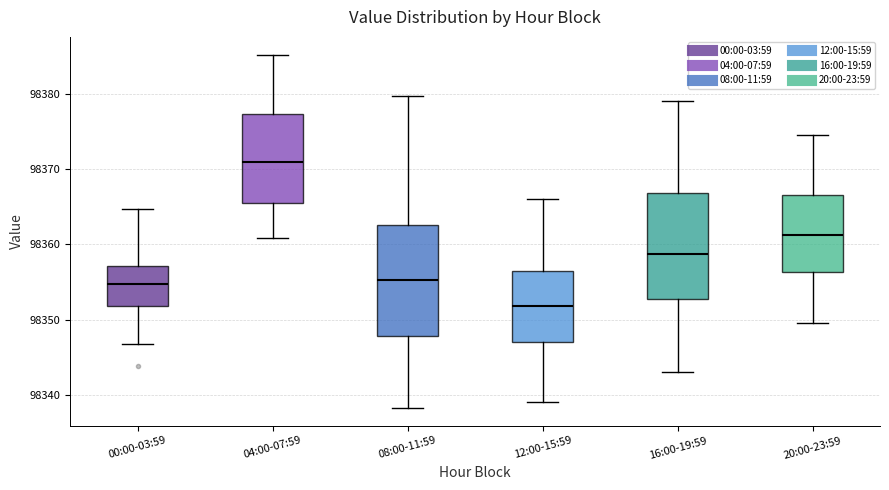

Where does the lower whisker of the box for 04:00-07:59 end on the y-axis? The values are not printed on the chart, so give them approximately, as read against the axis.

98361